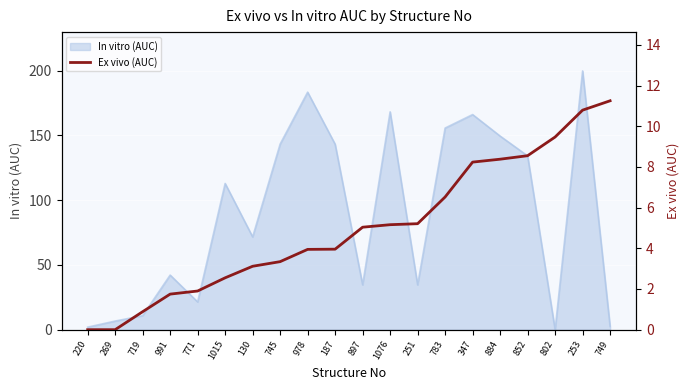

What position from the right is 253?

2